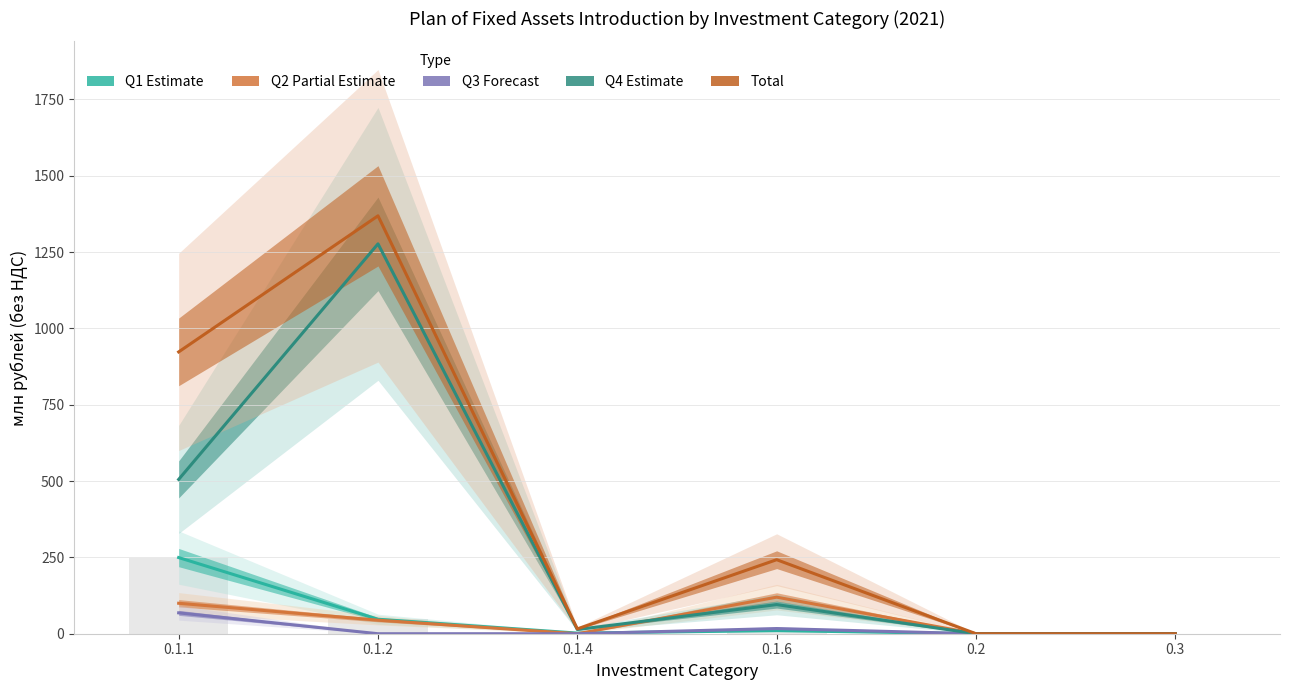

What is the label of the 6th bar from the left?

0.3